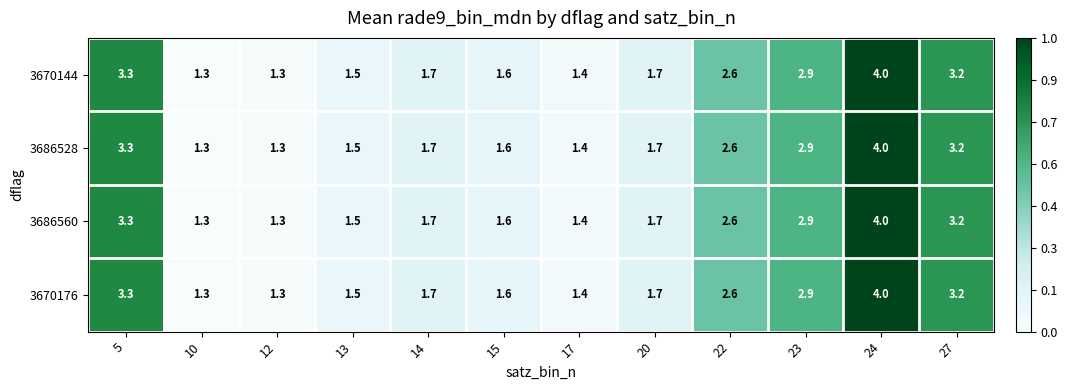

The value of 3670176 at 13 is 0.7. True or false?

False